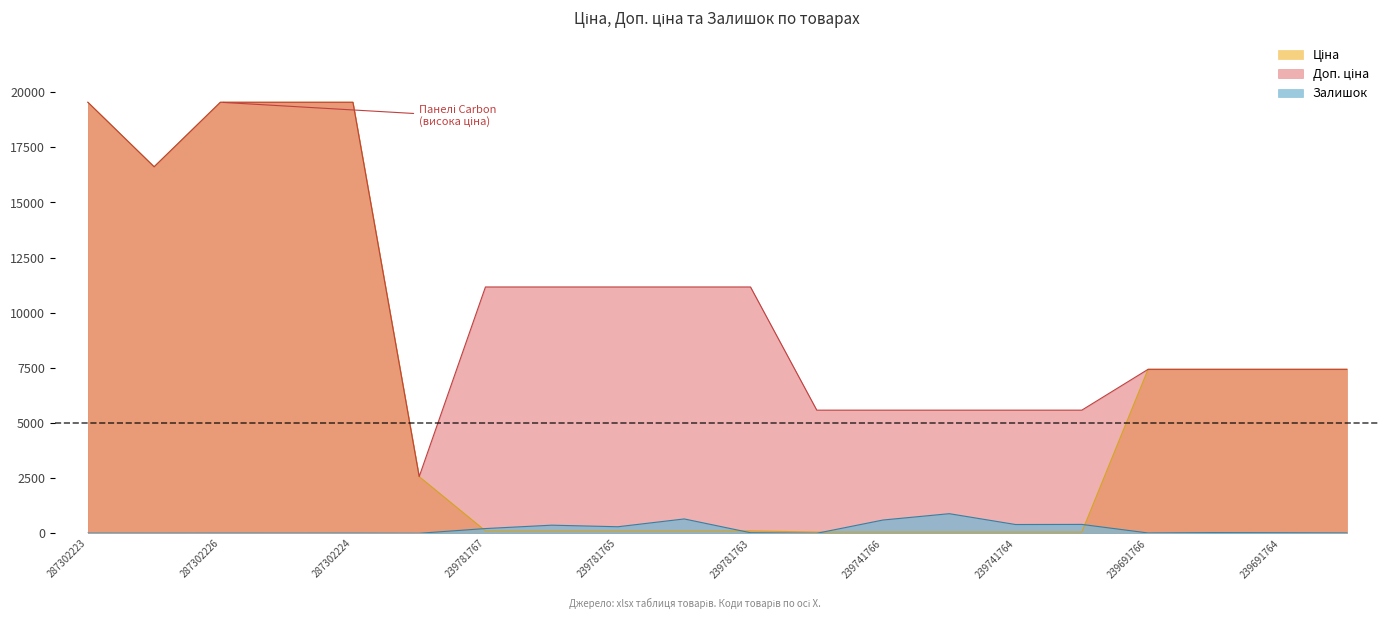

Rank the series by their average value, from lowest to highest.

Залишок, Ціна, Доп. ціна